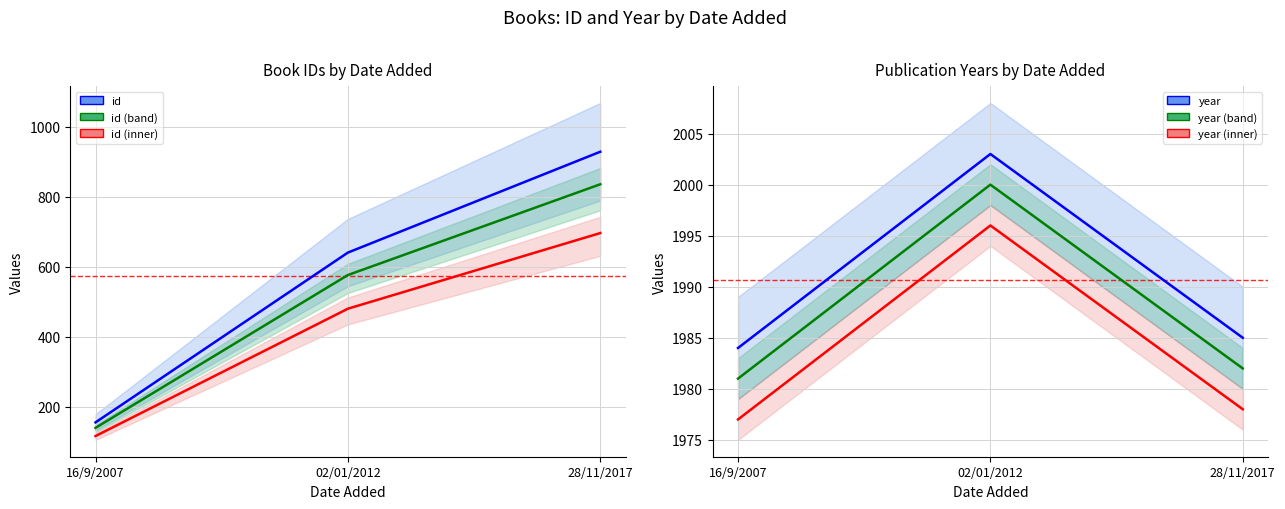

How many lines are shown in the chart?

6